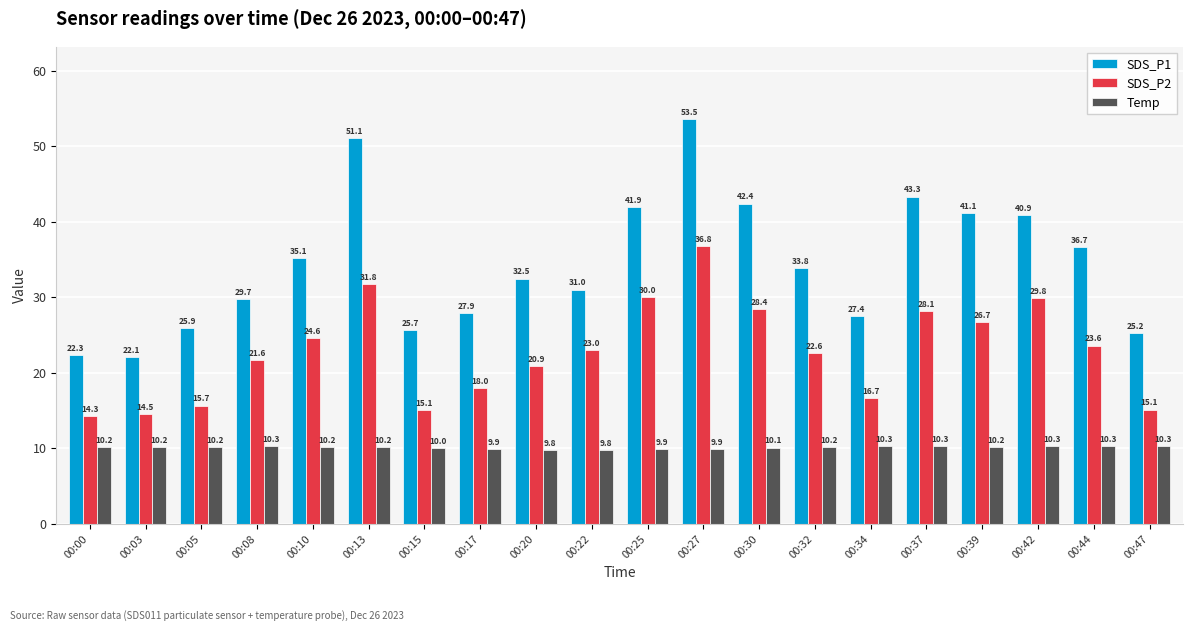

What are all the series names shown in the legend?

SDS_P1, SDS_P2, Temp